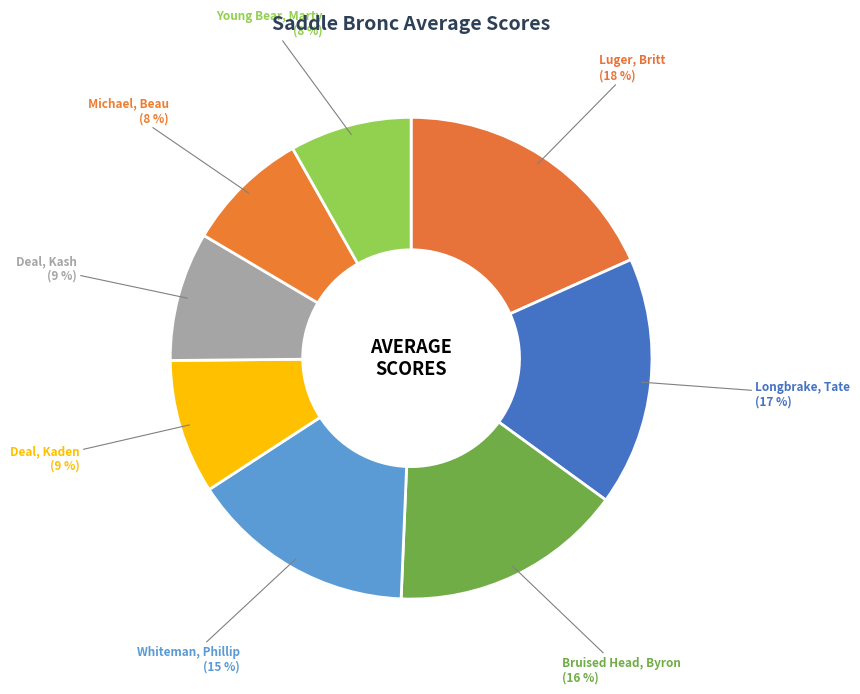

How many segments does this pie chart have?

8